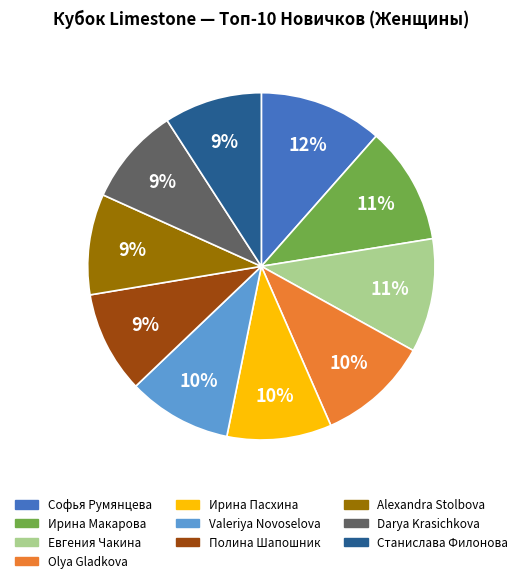

Which category has the biggest portion of the pie?

Софья Румянцева